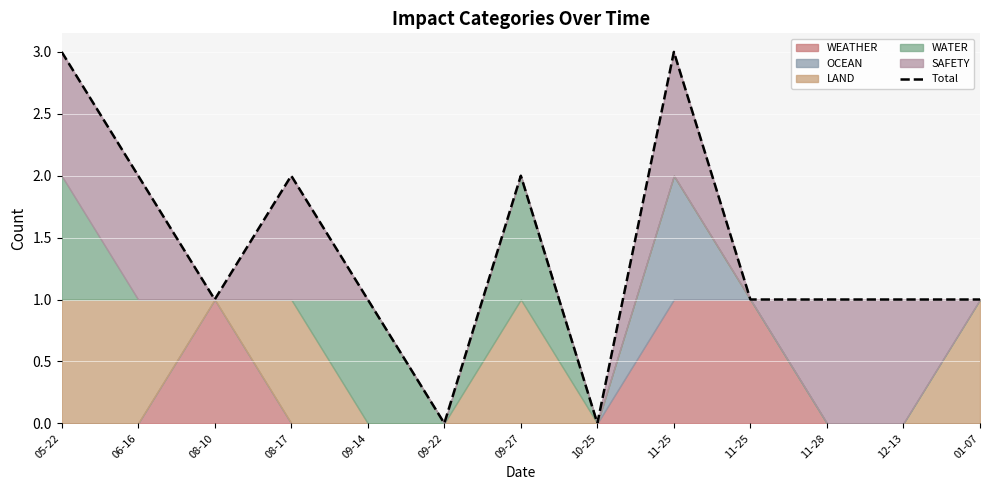

Approximately how many times larger is the value at 08-17 compared to 08-10?

2.0